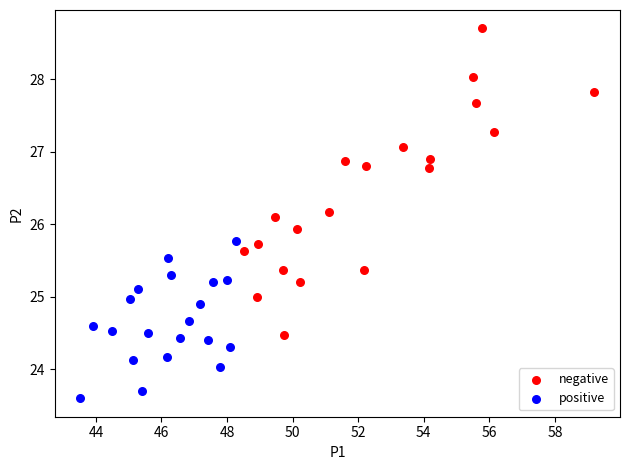

Which series reaches the maximum Y coordinate?

negative